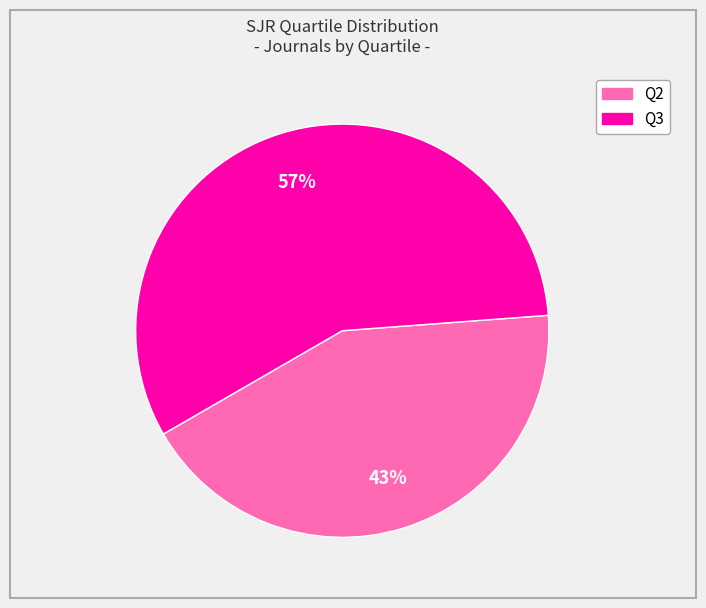

How many slices are in this pie chart?

2